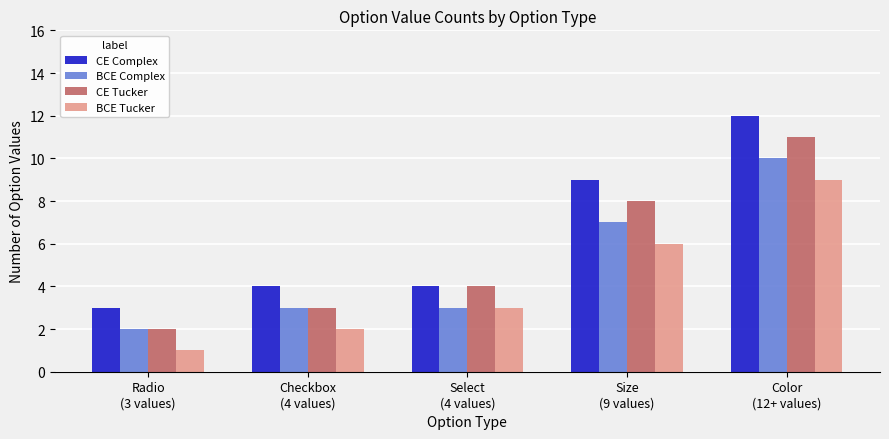

Rank the series by their maximum value, from lowest to highest.

BCE Tucker, BCE Complex, CE Tucker, CE Complex